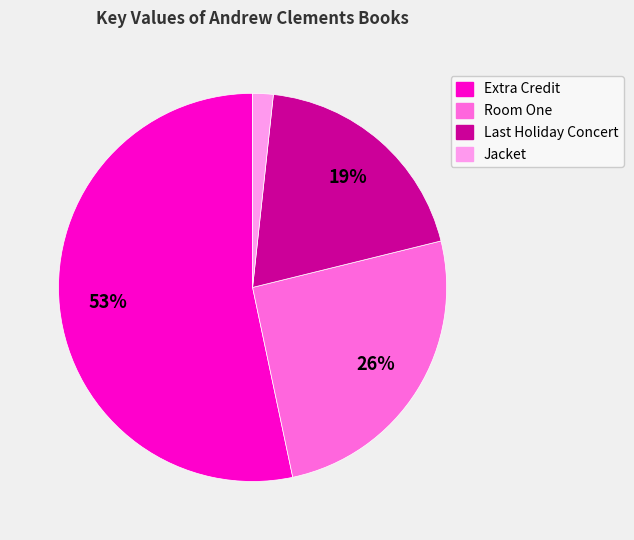

Is it true that Jacket is 2% of the pie?

True